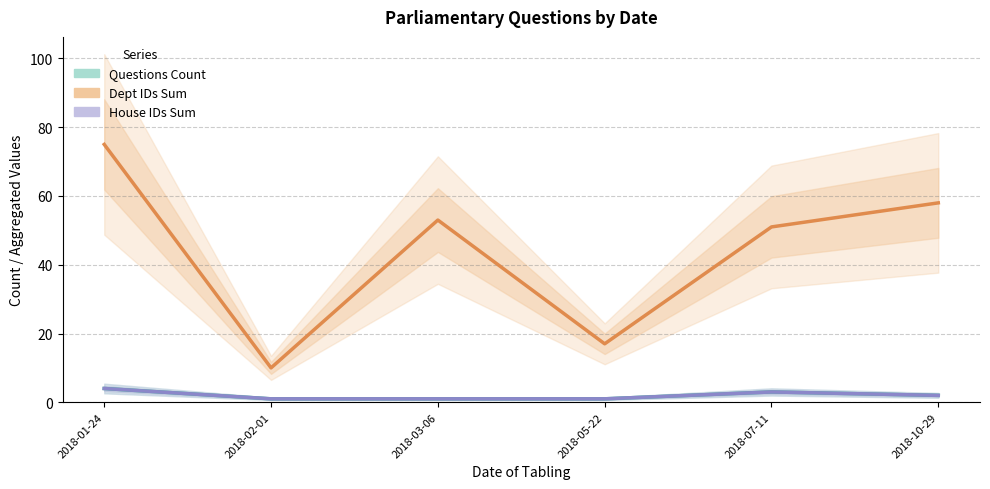

Which series has the largest range (max minus min)?

Dept IDs Sum